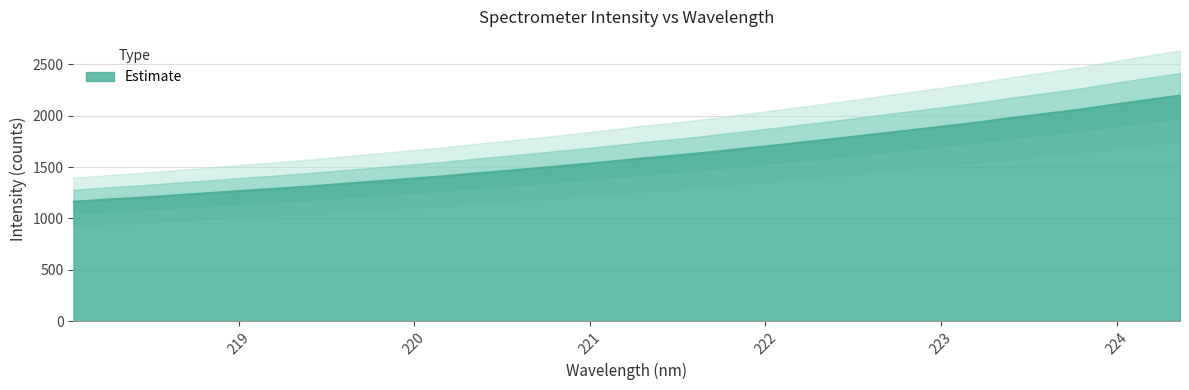

True or false: the data has more than 0 interior local peaks.

False